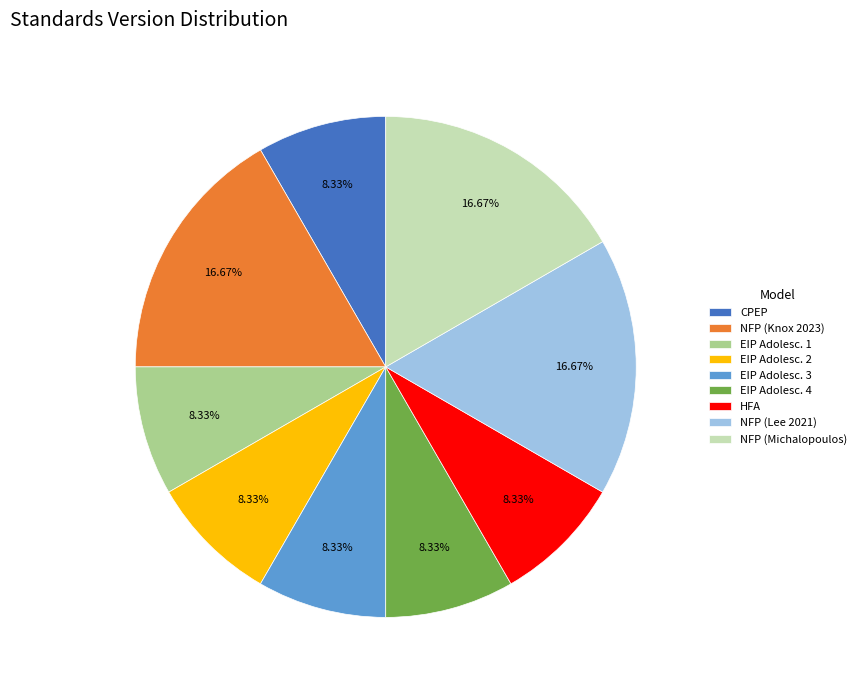

What is the ratio of the value at EIP Adolesc. 1 to the value at HFA?

1.0